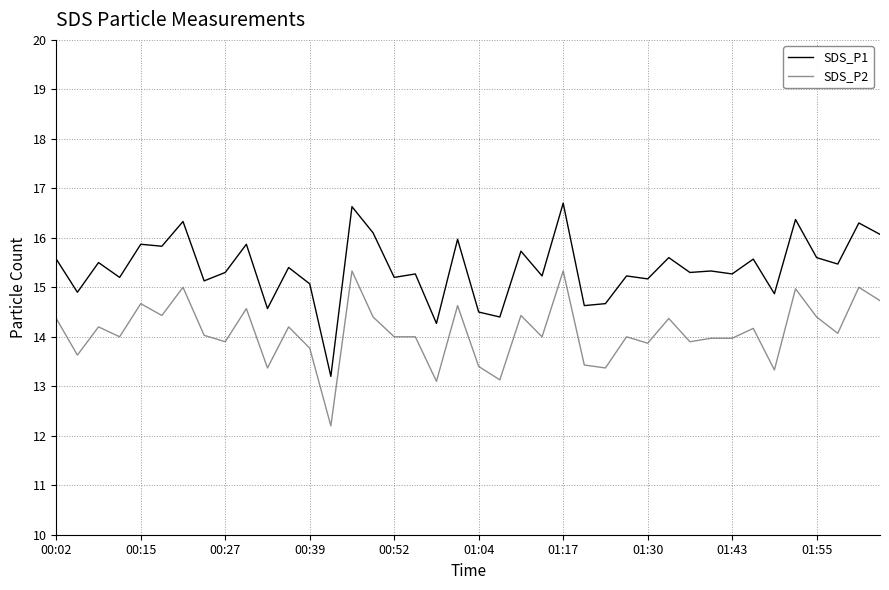

Rank the series by their maximum value, from lowest to highest.

SDS_P2, SDS_P1